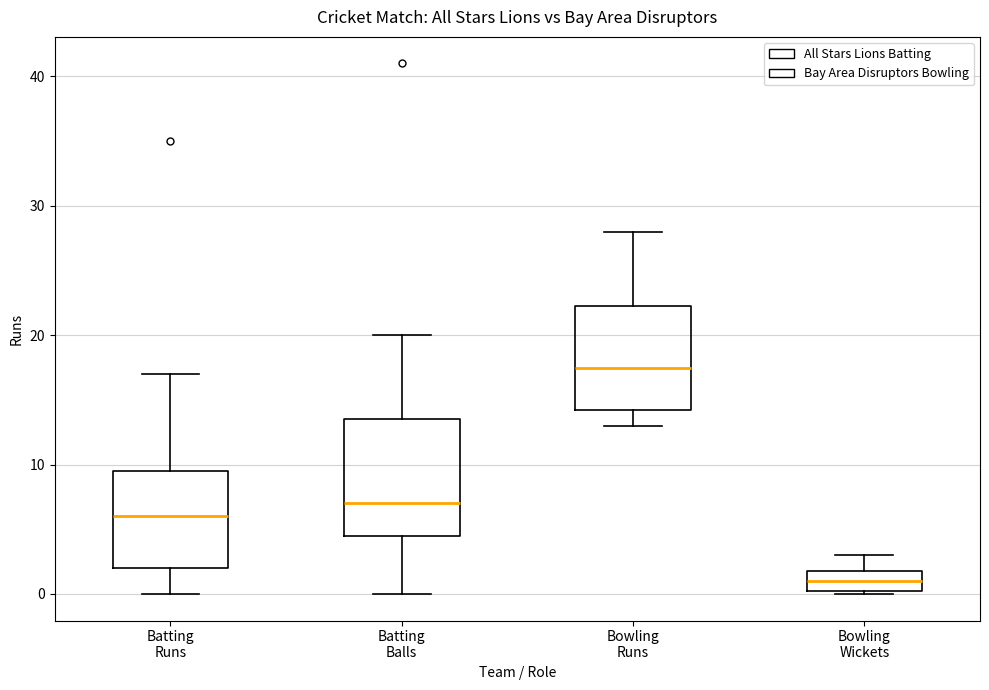

Reading left to right, read every box against the y-axis: the position of its median line, the range the box covers, and the ends of its whiskers. The values are not printed on the chart, so give them approximately, as read against the axis.

Batting Runs: median 6, box 2 to 10, whiskers 0 to 17
Batting Balls: median 7, box 5 to 14, whiskers 0 to 20
Bowling Runs: median 18, box 14 to 22, whiskers 13 to 28
Bowling Wickets: median 1, box 0 to 2, whiskers 0 to 3